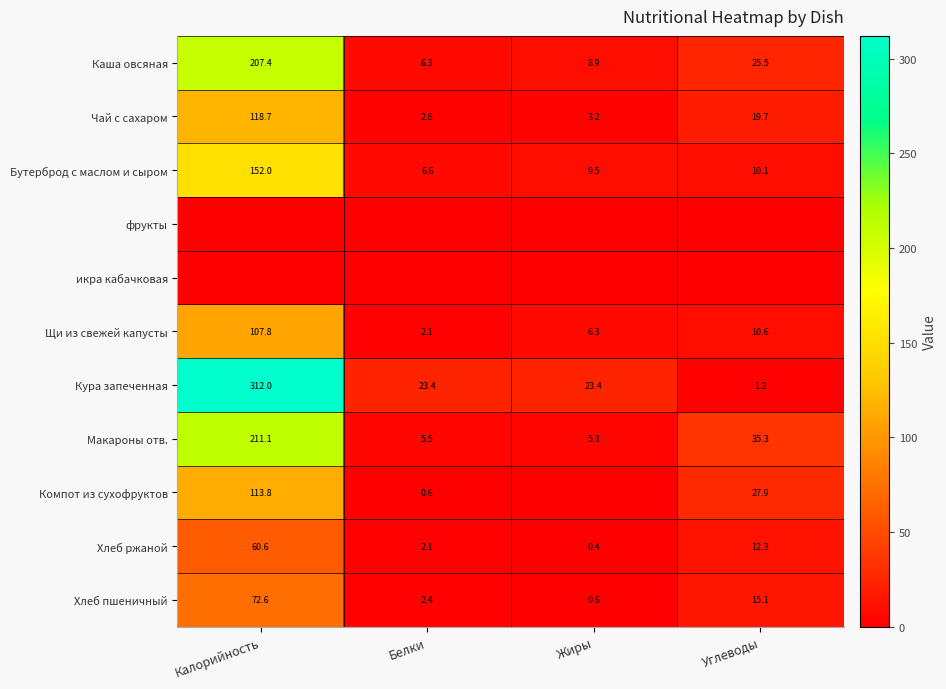

At which label is Хлеб пшеничный closest to 36?

Углеводы